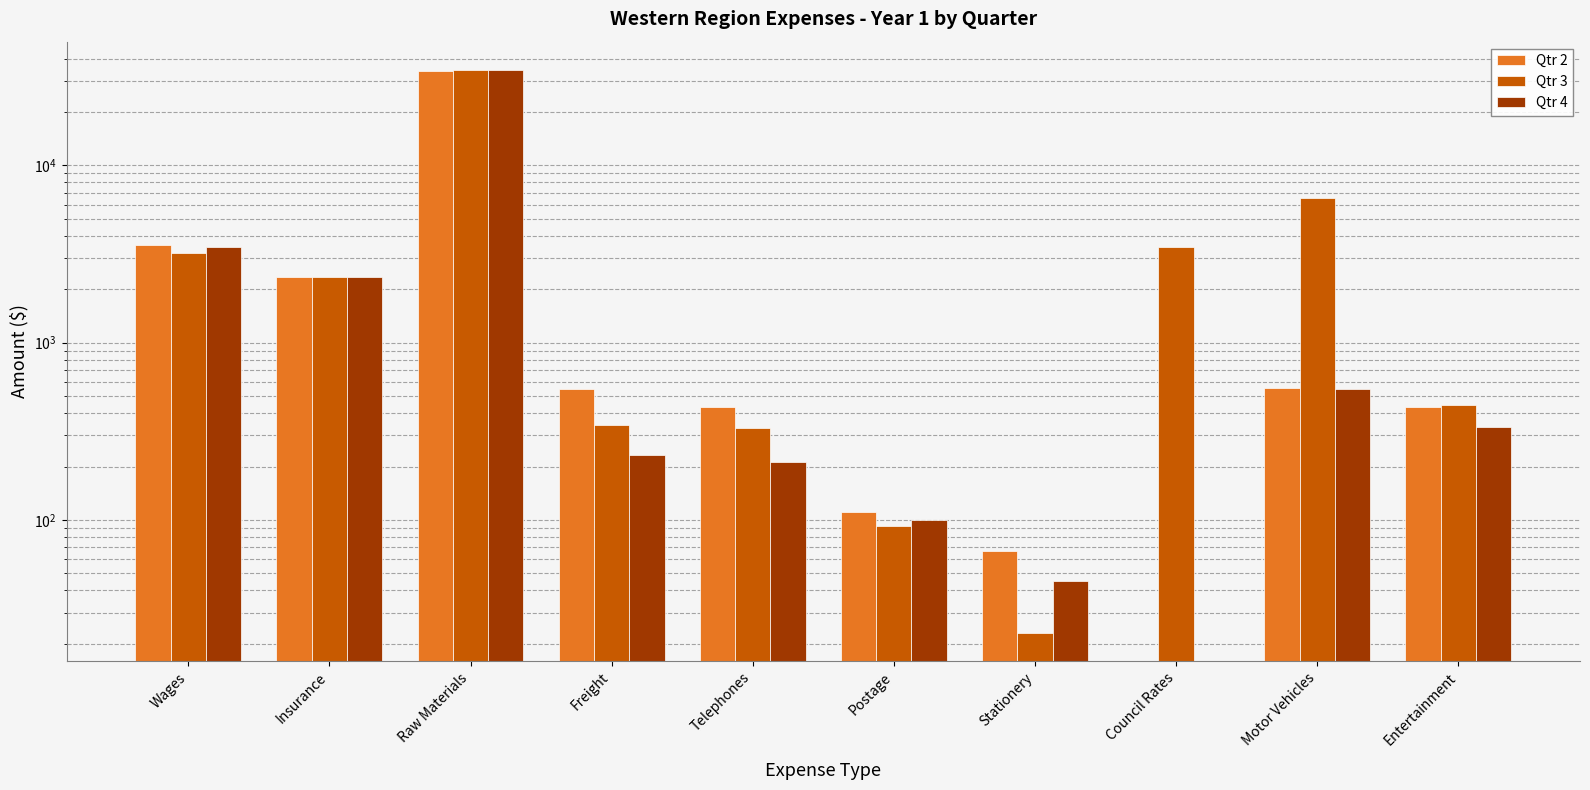

How many bars are there in each group?

3